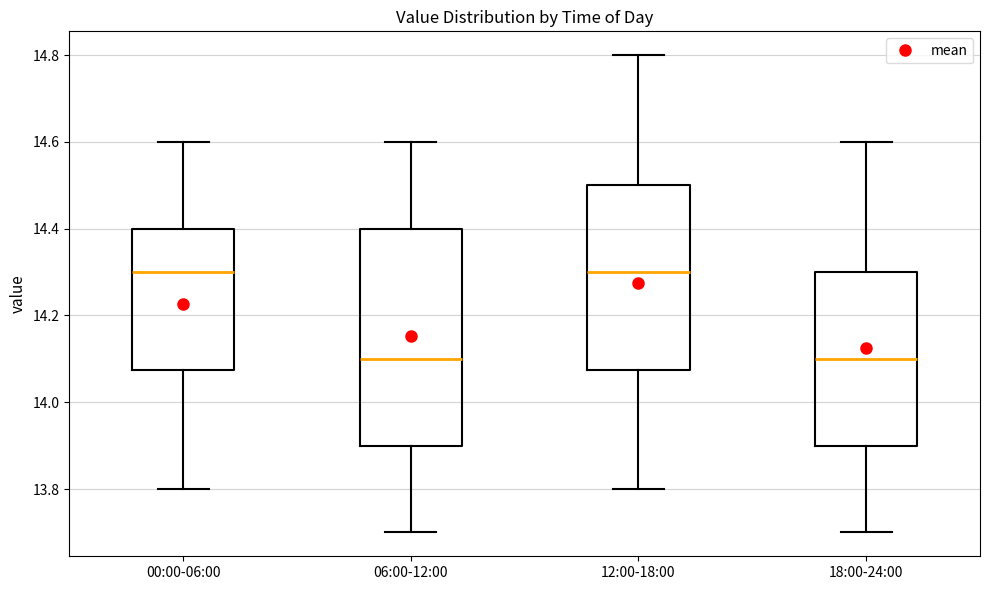

Where is the lower edge of the box for 18:00-24:00 on the y-axis? The values are not printed on the chart, so give them approximately, as read against the axis.

13.90